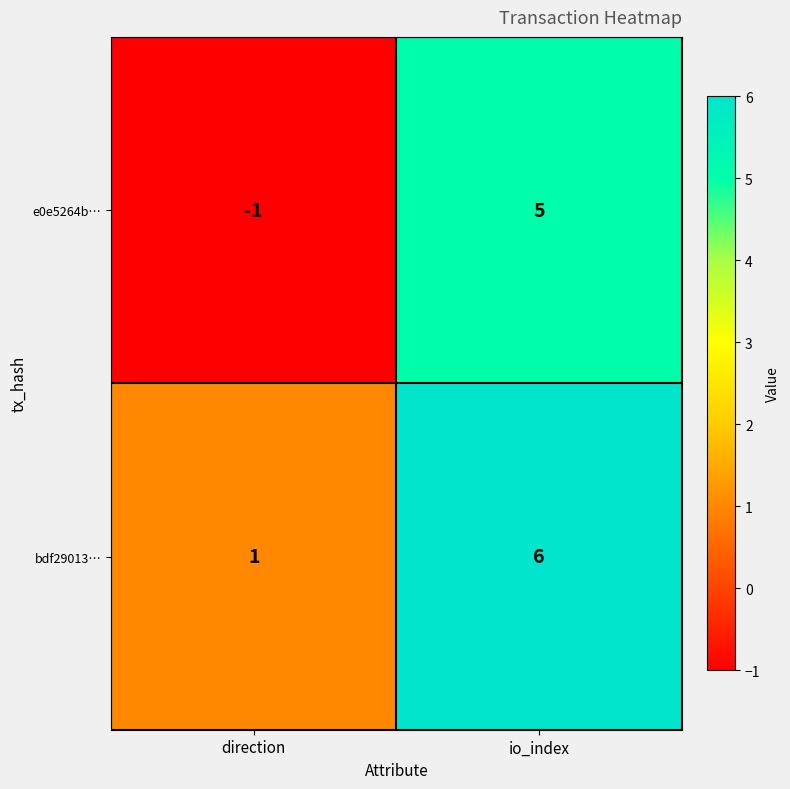

Which series has the largest range (max minus min)?

e0e5264b…